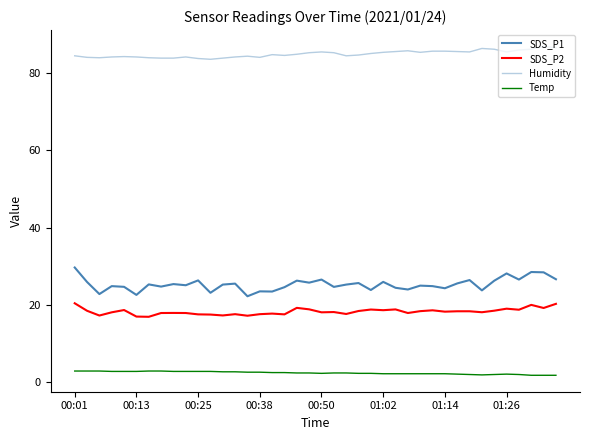

Reading left to right, list all the values displayed in this chart.

SDS_P1: 29.7	25.9	22.8	24.9	24.7	22.6	25.3	24.7	25.4	25.1	26.3	23.1	25.2	25.5	22.2	23.5	23.4	24.6	26.3	25.8	26.6	24.6	25.2	25.6	23.9	25.9	24.4	24.0	25.0	24.9	24.3	25.6	26.4	23.8	26.2	28.1	26.6	28.5	28.4	26.6
SDS_P2: 20.4	18.5	17.2	18.1	18.7	17.0	16.9	17.9	17.9	17.9	17.6	17.5	17.3	17.6	17.2	17.6	17.8	17.6	19.2	18.9	18.1	18.1	17.6	18.4	18.8	18.6	18.8	17.9	18.4	18.6	18.2	18.4	18.4	18.1	18.5	19.0	18.8	20.0	19.2	20.3
Humidity: 84.4	84.0	83.9	84.1	84.2	84.1	83.9	83.8	83.8	84.1	83.7	83.5	83.8	84.1	84.3	84.0	84.7	84.5	84.8	85.2	85.4	85.2	84.4	84.6	85.0	85.3	85.5	85.7	85.3	85.6	85.6	85.5	85.4	86.3	86.1	85.4	85.9	86.1	86.8	86.5
Temp: 2.9	2.9	2.9	2.8	2.8	2.8	2.9	2.9	2.8	2.8	2.8	2.8	2.7	2.7	2.6	2.6	2.5	2.5	2.4	2.4	2.3	2.4	2.4	2.3	2.3	2.2	2.2	2.2	2.2	2.2	2.2	2.1	2.0	1.9	2.0	2.1	2.0	1.8	1.8	1.8